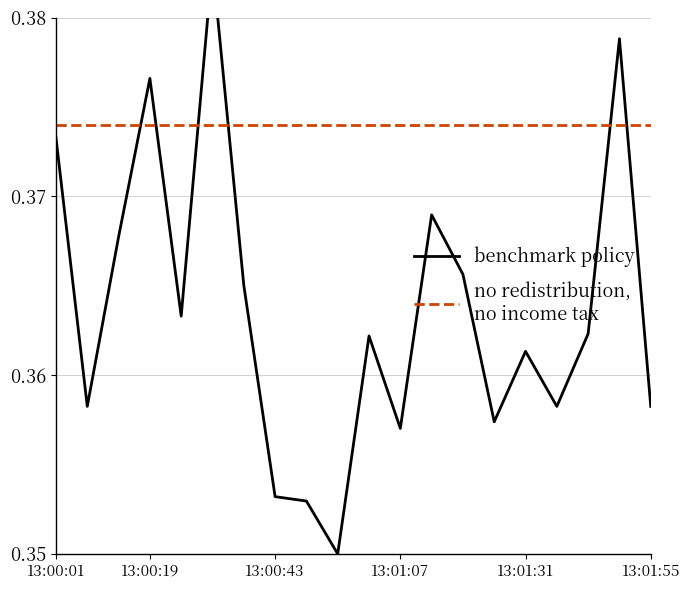

The benchmark policy series shows 0.4 at 8. True or false?

True